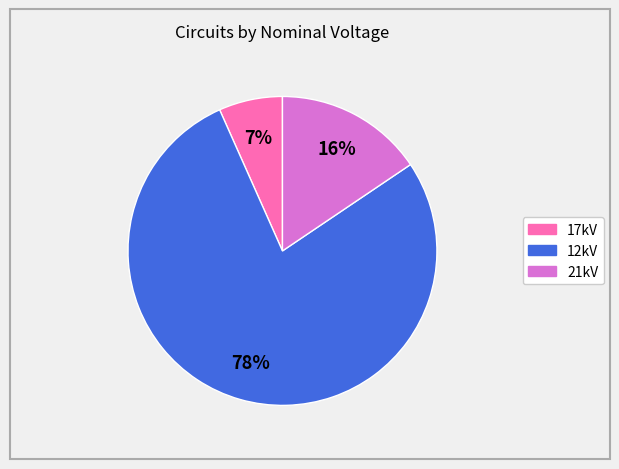

Is 12kV the majority of the pie?

Yes